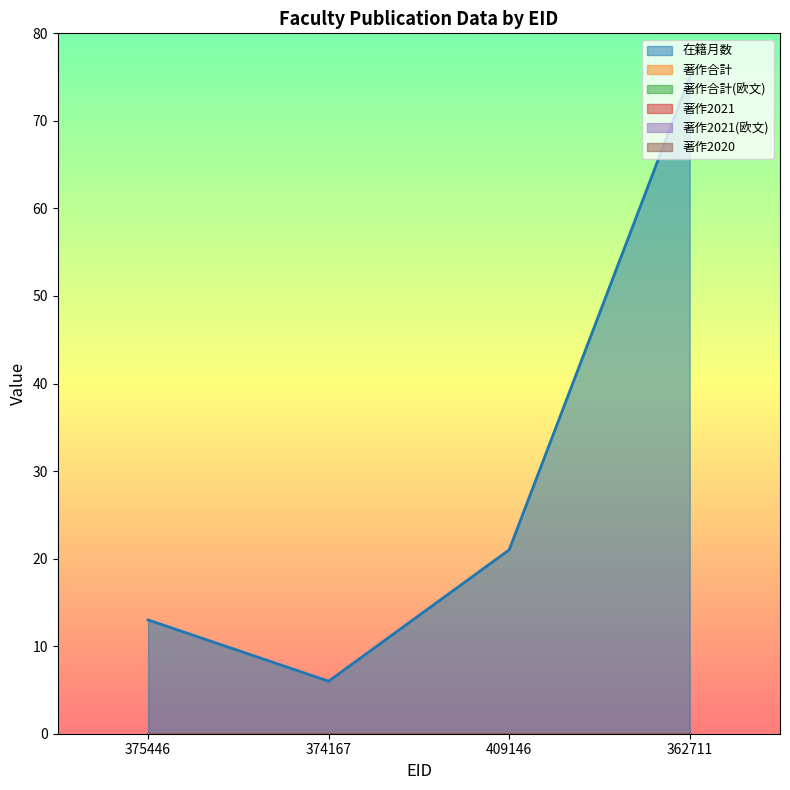

Rank the series by their maximum value, from highest to lowest.

在籍月数, 著作合計, 著作合計(欧文), 著作2021, 著作2021(欧文), 著作2020